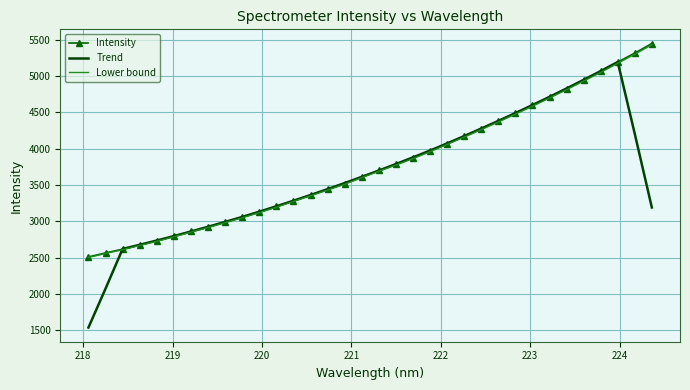

What is the smallest value displayed?

1538.5